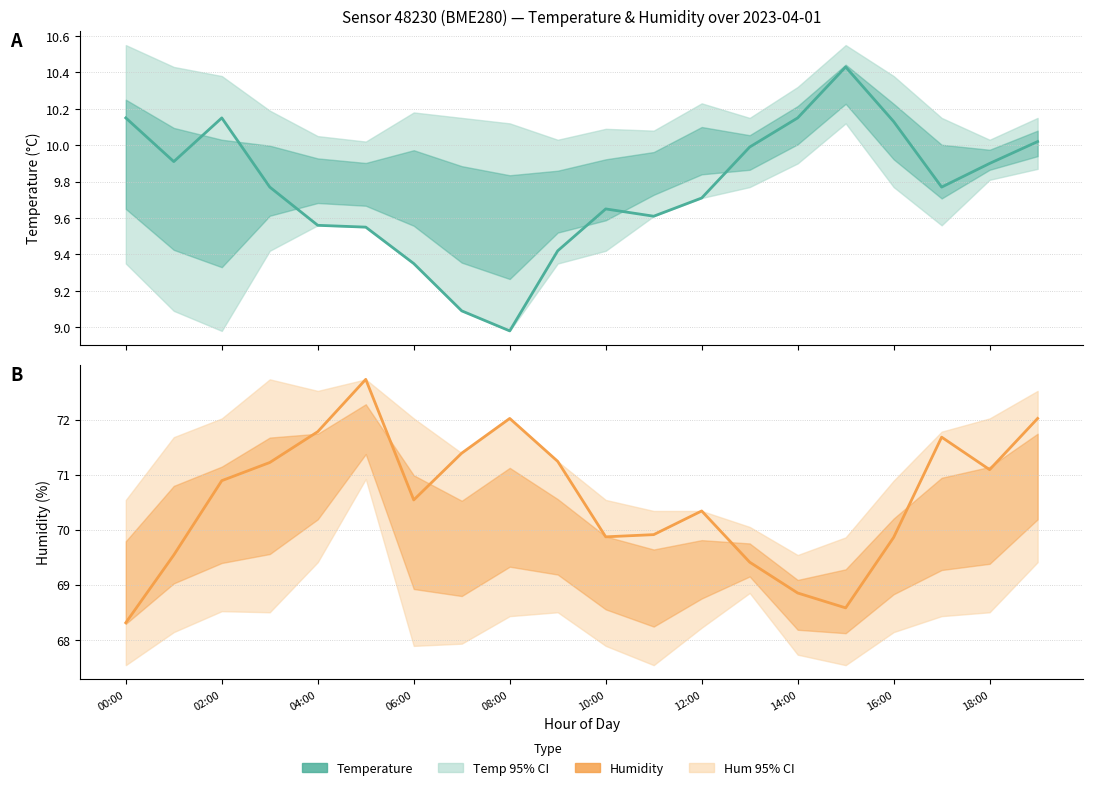

True or false: Temperature has more than 0 interior local peaks.

True